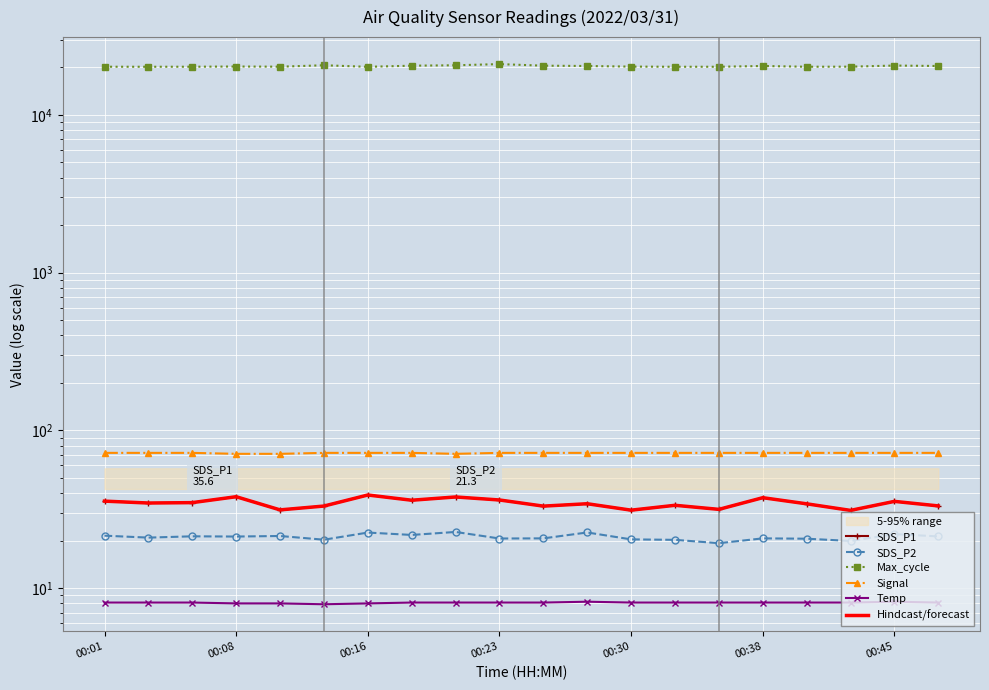

At how many categories does at least one series exceed 7275?

20